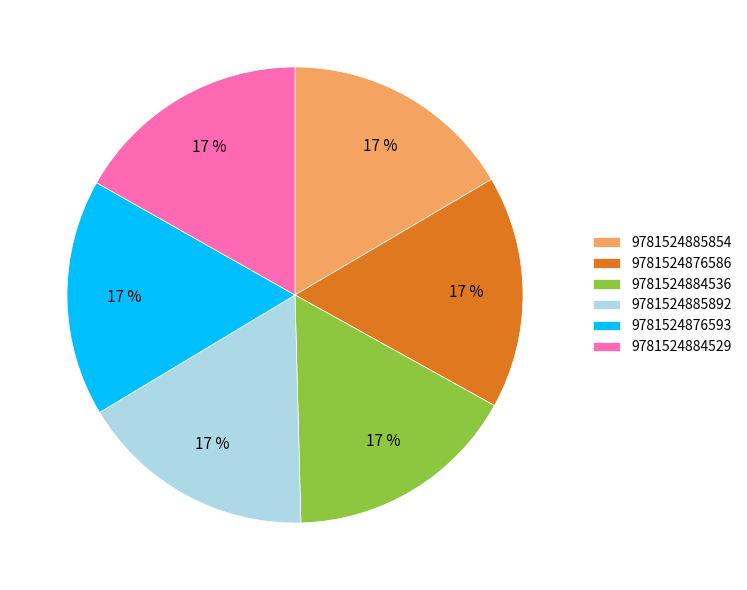

How many segments does this pie chart have?

6